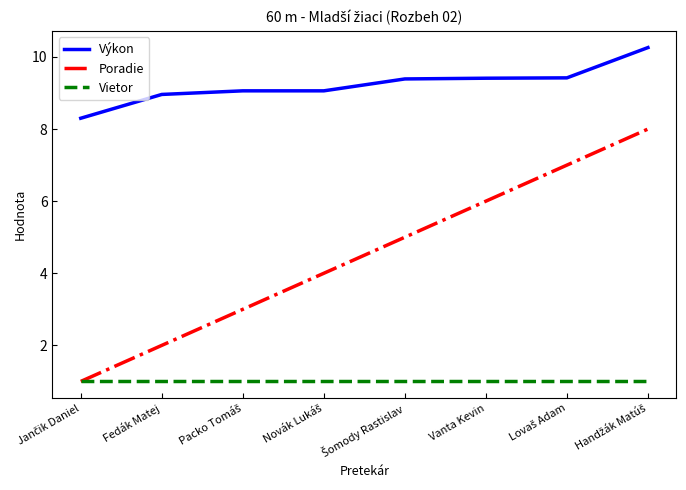

What is the average value of the Vietor series?

1.0